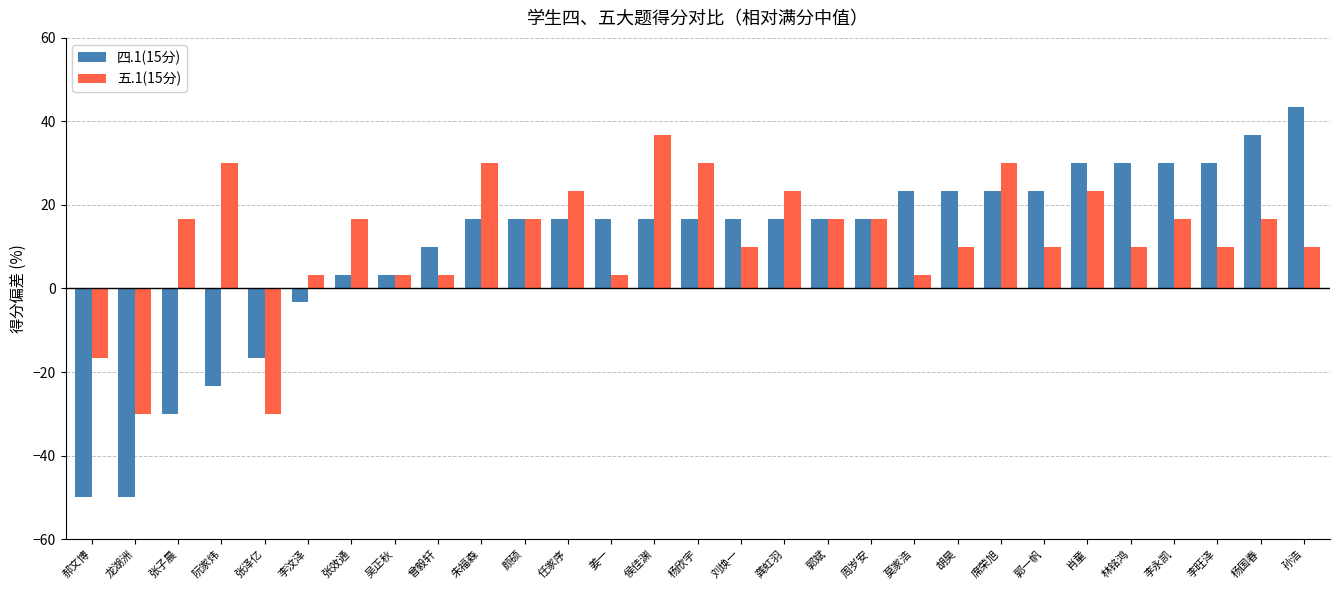

What are all the series names shown in the legend?

四.1(15分), 五.1(15分)